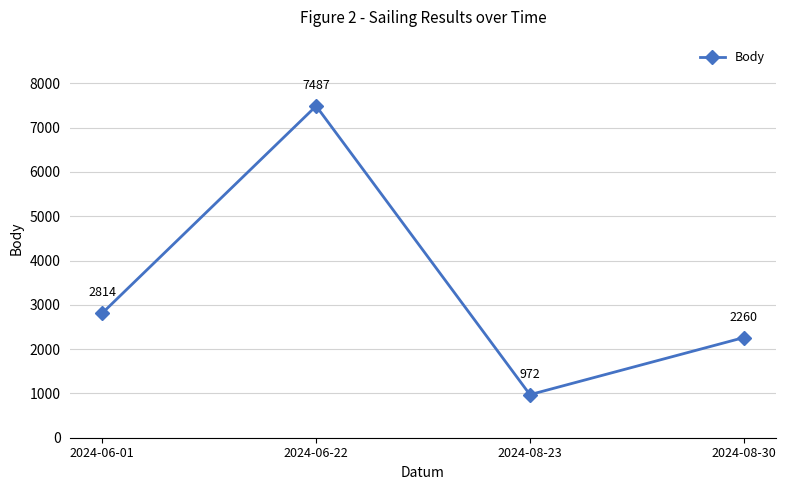

Rank the categories by value from highest to lowest.

2024-06-22, 2024-06-01, 2024-08-30, 2024-08-23